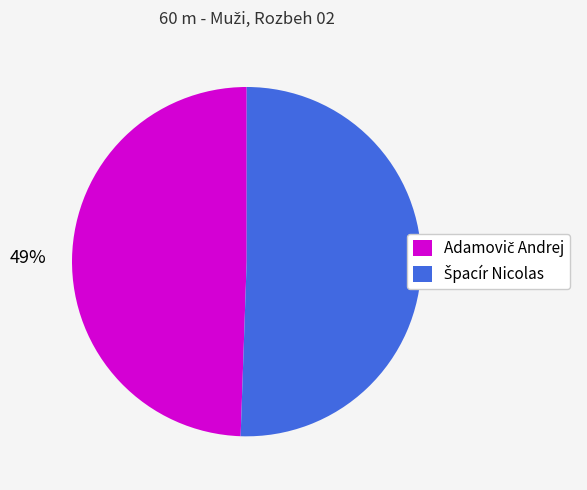

To the nearest percent, what is the average slice percentage?

50%